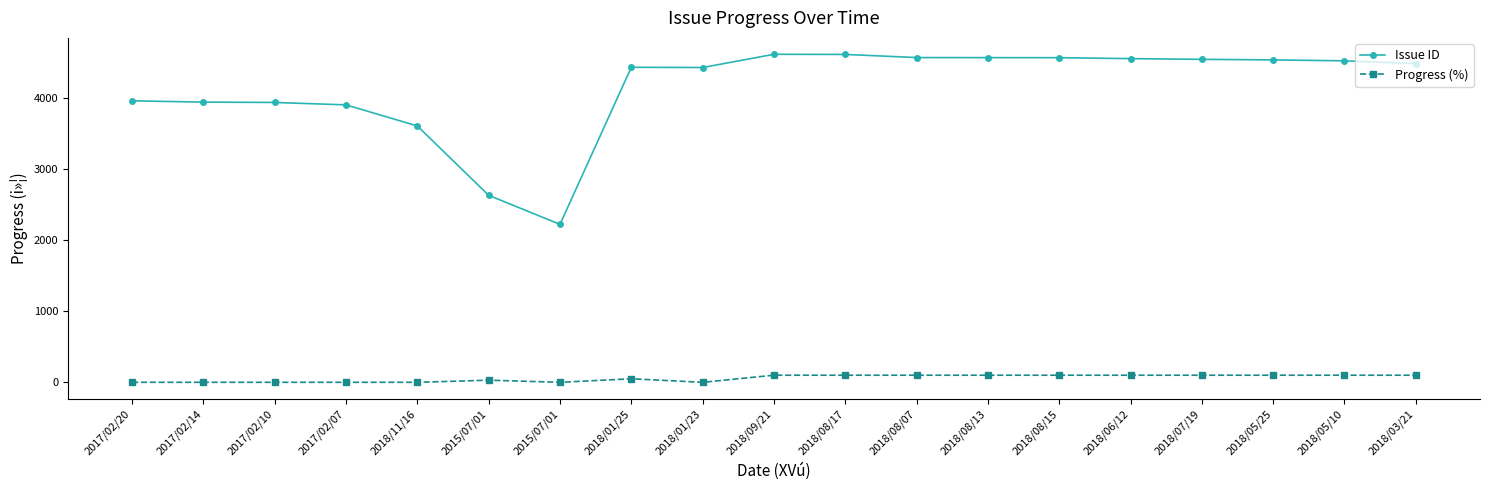

Reading left to right, transcribe all the data shown in this chart.

Issue ID: 2017/02/20=3962	2017/02/14=3944	2017/02/10=3939	2017/02/07=3905	2018/11/16=3608	2015/07/01=2632	2015/07/01=2223	2018/01/25=4434	2018/01/23=4431	2018/09/21=4617	2018/08/17=4615	2018/08/07=4571	2018/08/13=4570	2018/08/15=4569	2018/06/12=4556	2018/07/19=4546	2018/05/25=4538	2018/05/10=4525	2018/03/21=4486
Progress (%): 2017/02/20=0	2017/02/14=0	2017/02/10=0	2017/02/07=0	2018/11/16=0	2015/07/01=30	2015/07/01=0	2018/01/25=50	2018/01/23=0	2018/09/21=100	2018/08/17=100	2018/08/07=100	2018/08/13=100	2018/08/15=100	2018/06/12=100	2018/07/19=100	2018/05/25=100	2018/05/10=100	2018/03/21=100